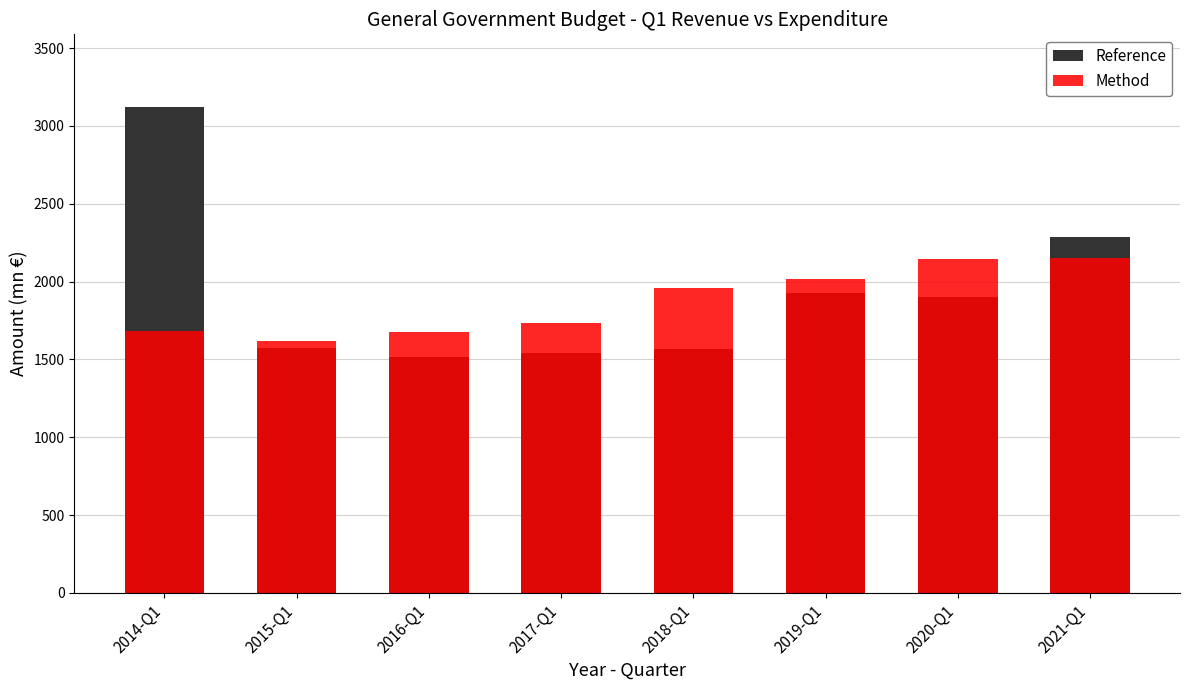

Read the Reference value at 2017-Q1.

1542.7